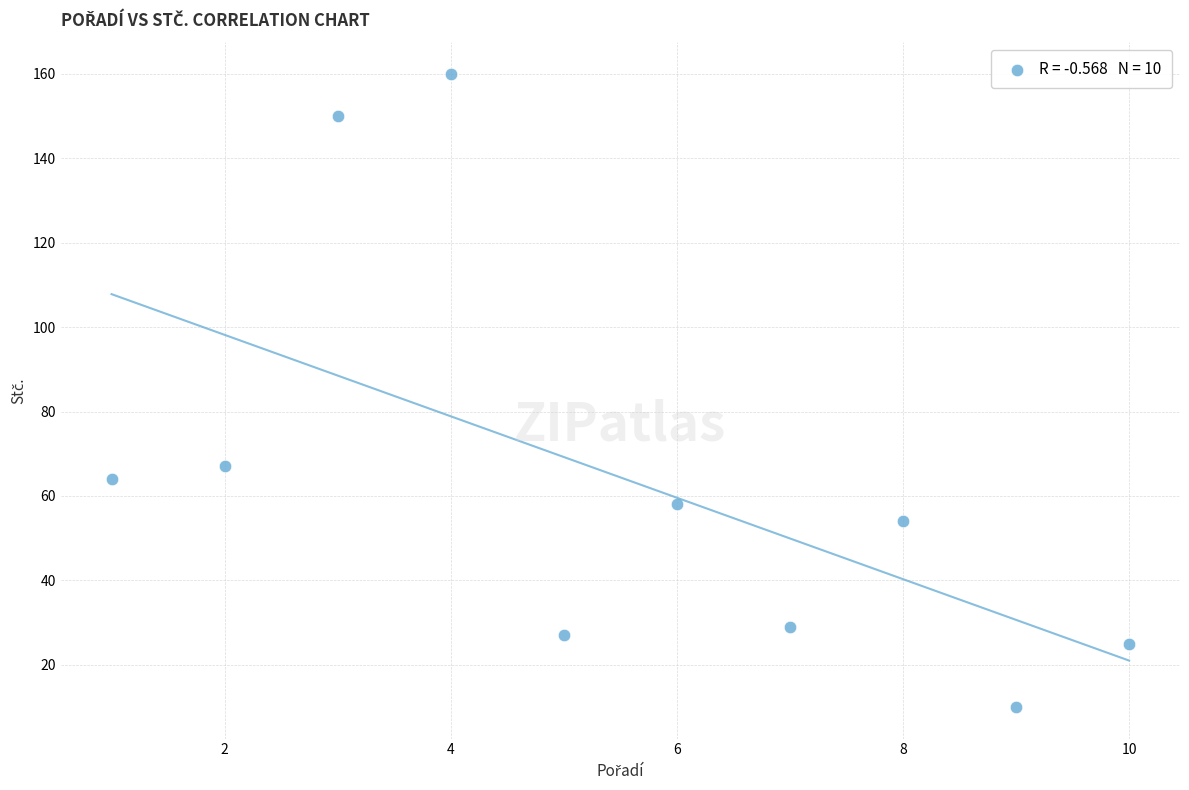

What Y value in the scatter plot is closest to 85?

67